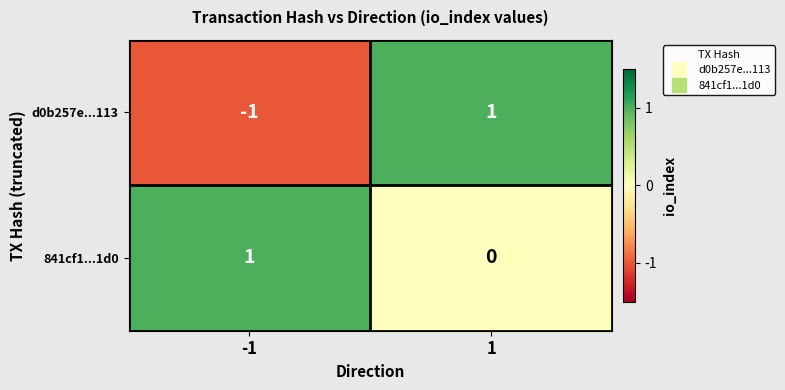

Count the number of data series in this chart.

2